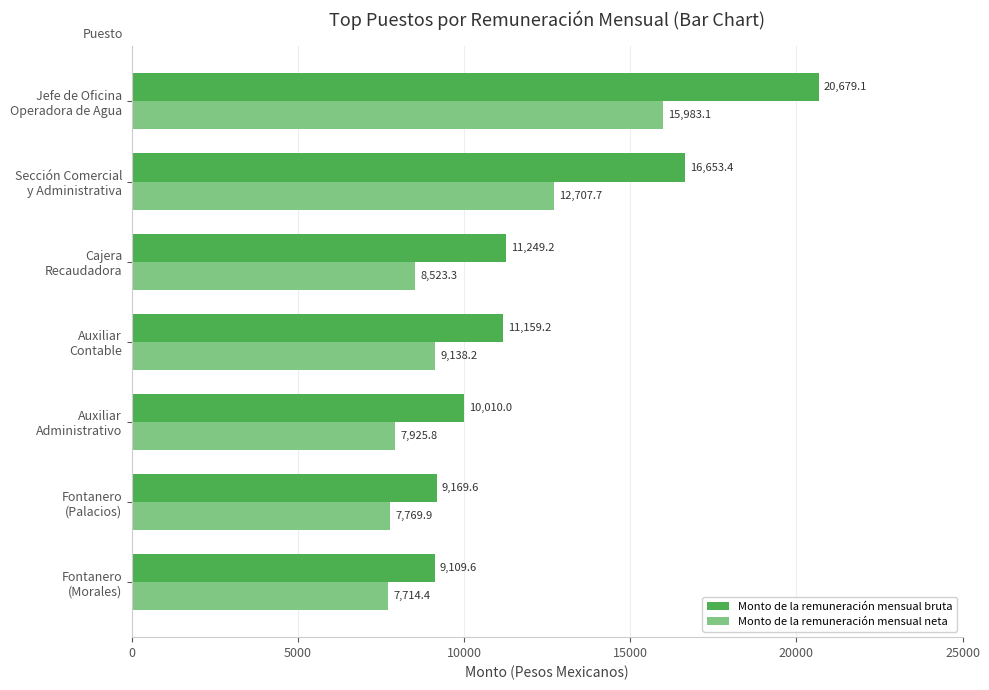

What is the maximum value shown in the chart?

20679.1